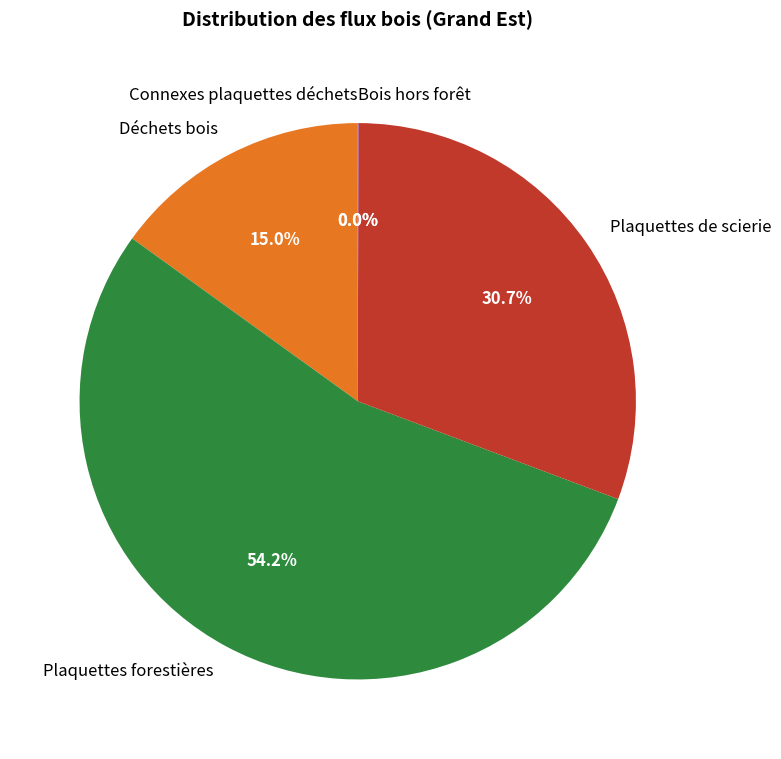

Which slice is the largest?

Plaquettes forestières